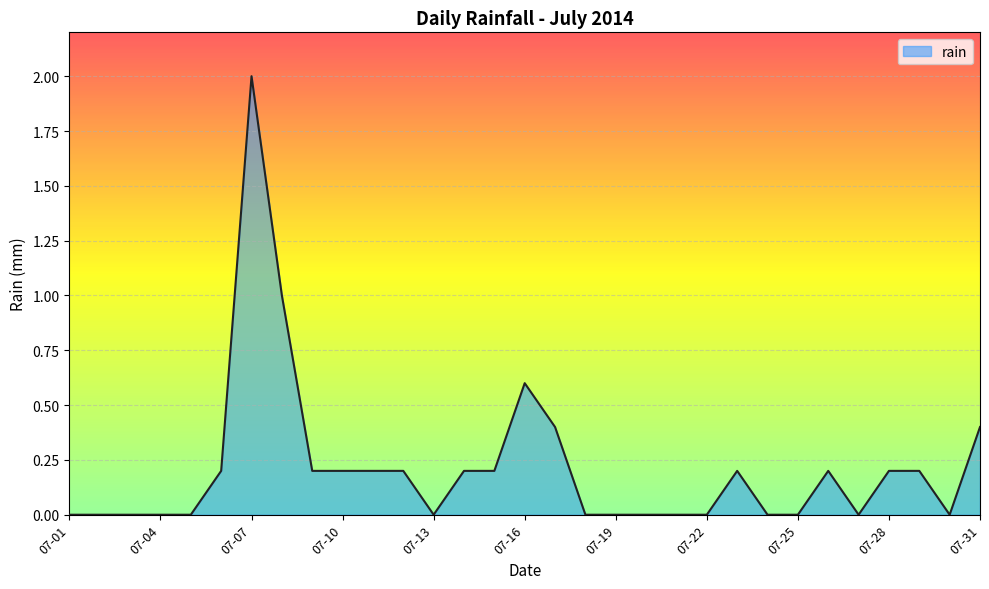

What is the difference between the second highest and second lowest values?

1.0